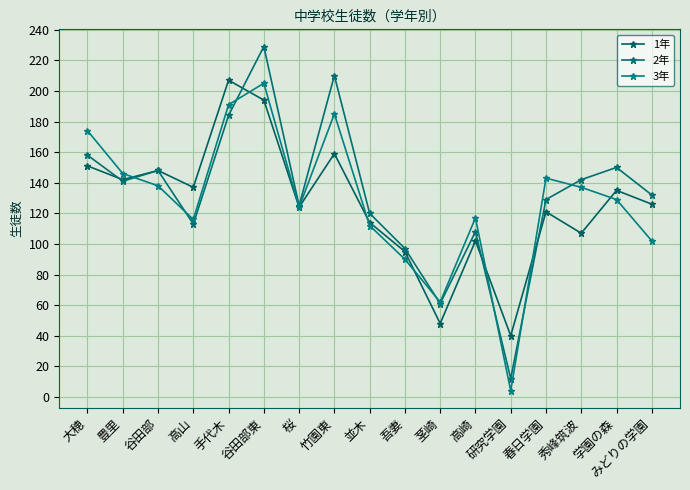

Which series has the widest spread of values?

2年